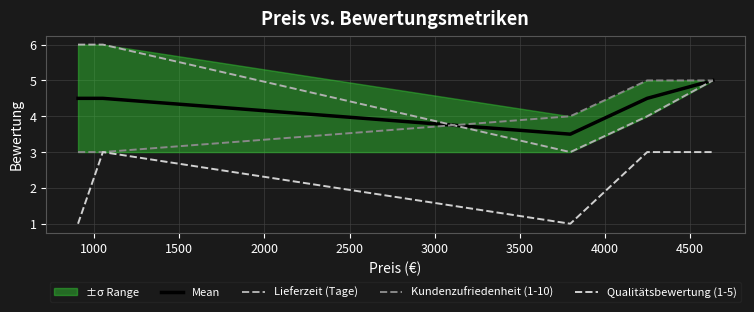

What is the maximum value for Mean?

5.0